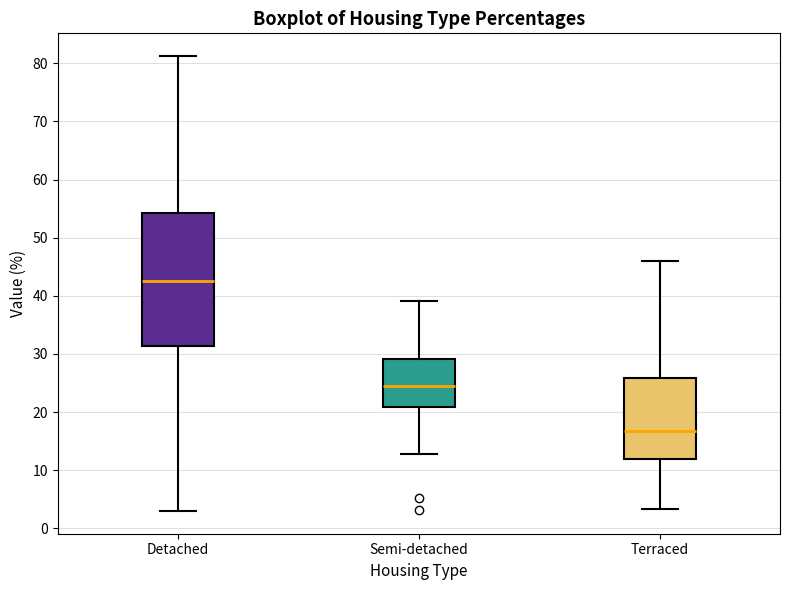

Where does the upper whisker of the box for Semi-detached end on the y-axis? The values are not printed on the chart, so give them approximately, as read against the axis.

39